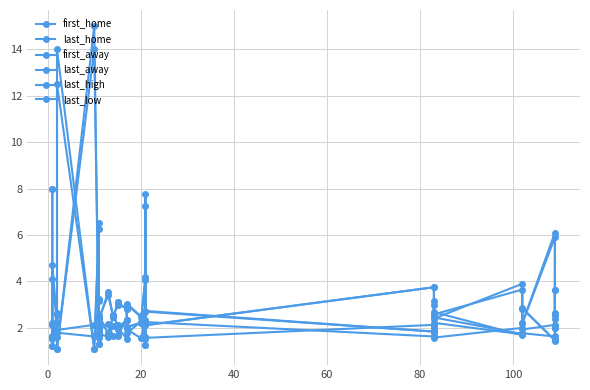

What is the difference between the maximum and minimum values in the last_home series?

13.9